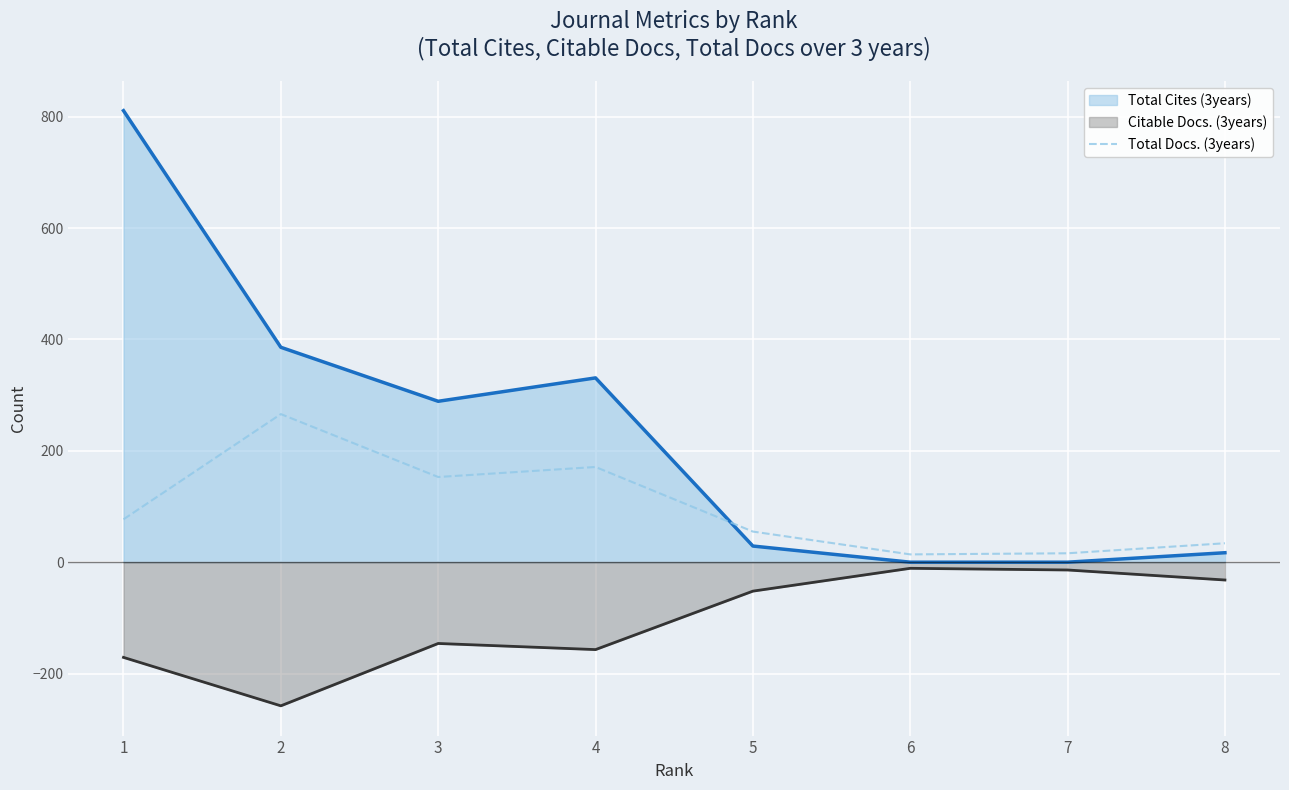

The value of Citable Docs. (3years) at 2 is -427. True or false?

False